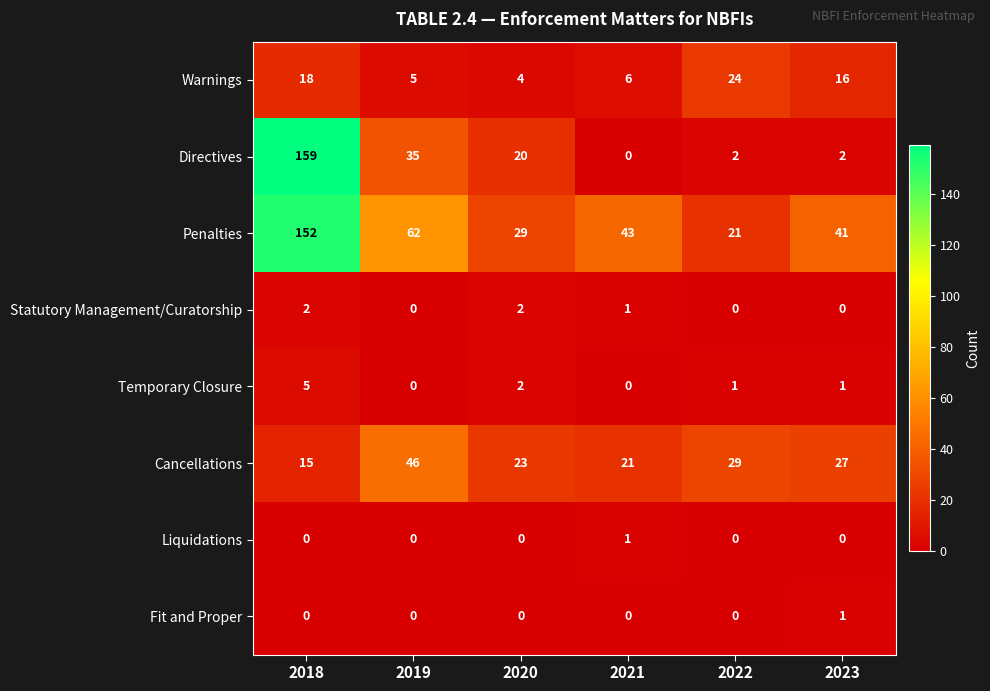

At which label does Warnings reach its peak?

2022